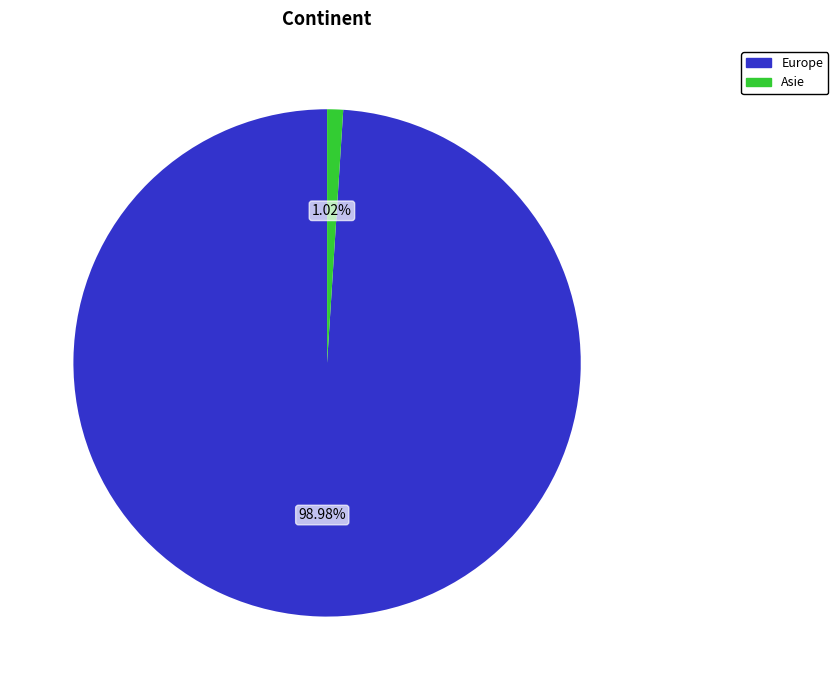

Does any single category account for the majority?

Yes